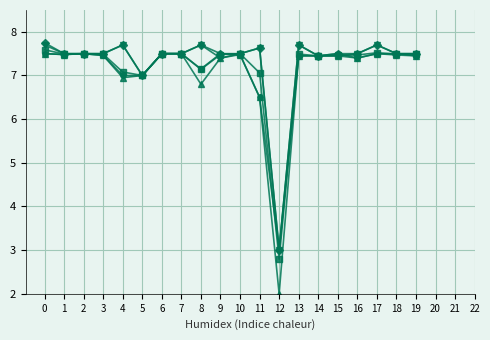

What is the minimum value shown in the chart?

2.0